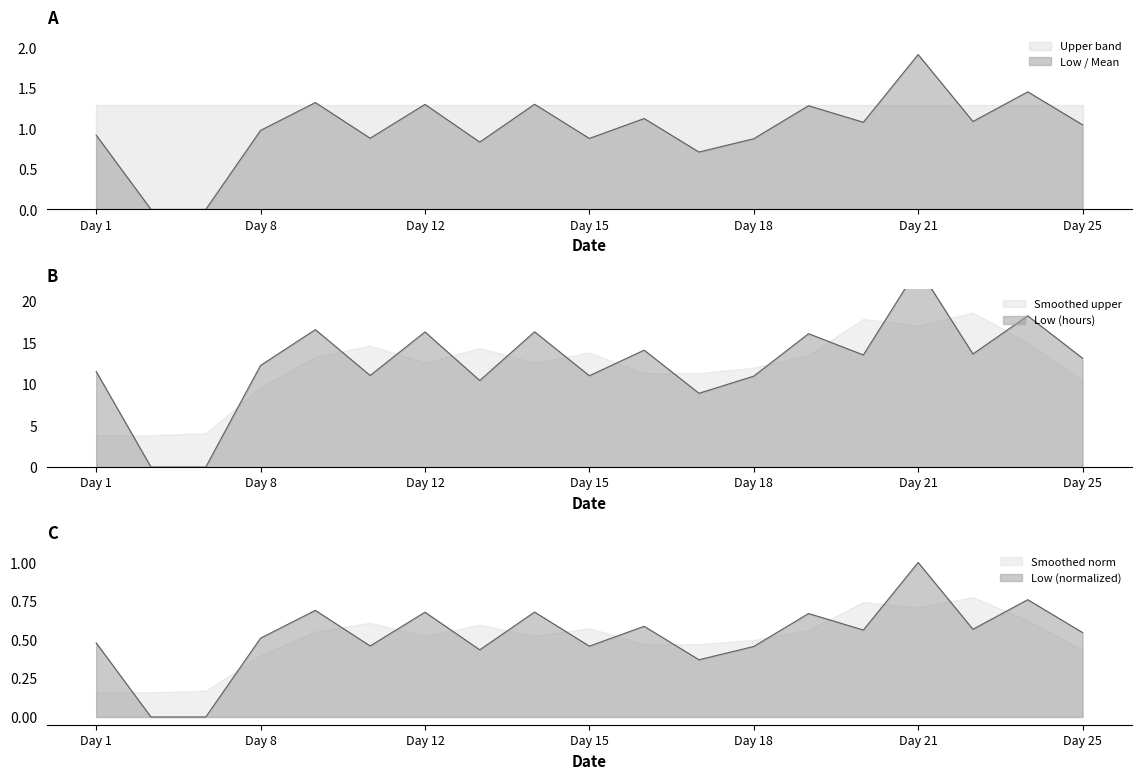

At which category does the data reach its first local peak?

9